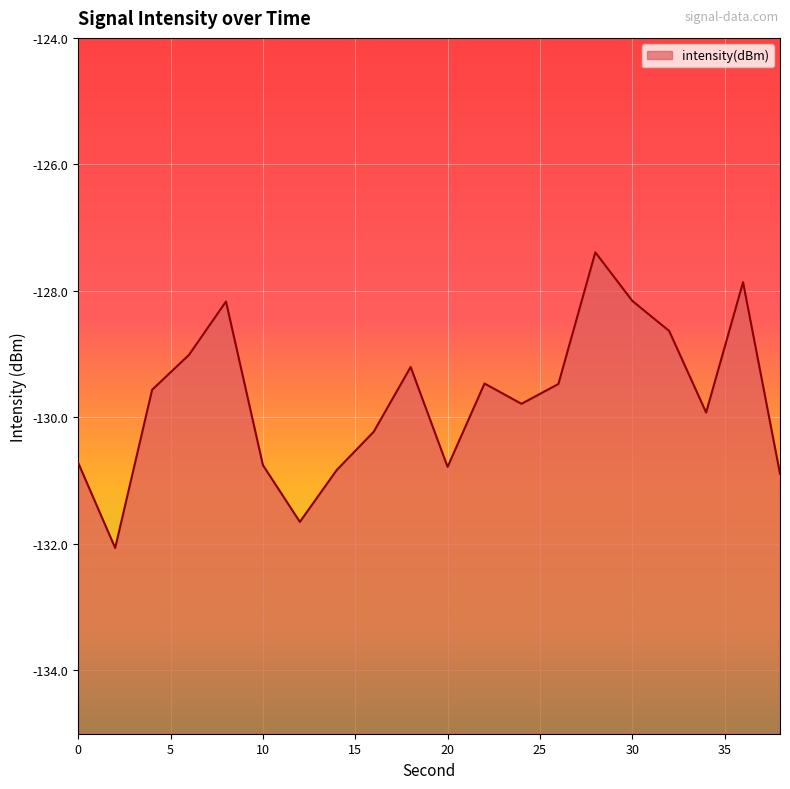

What is the average value?

-129.7